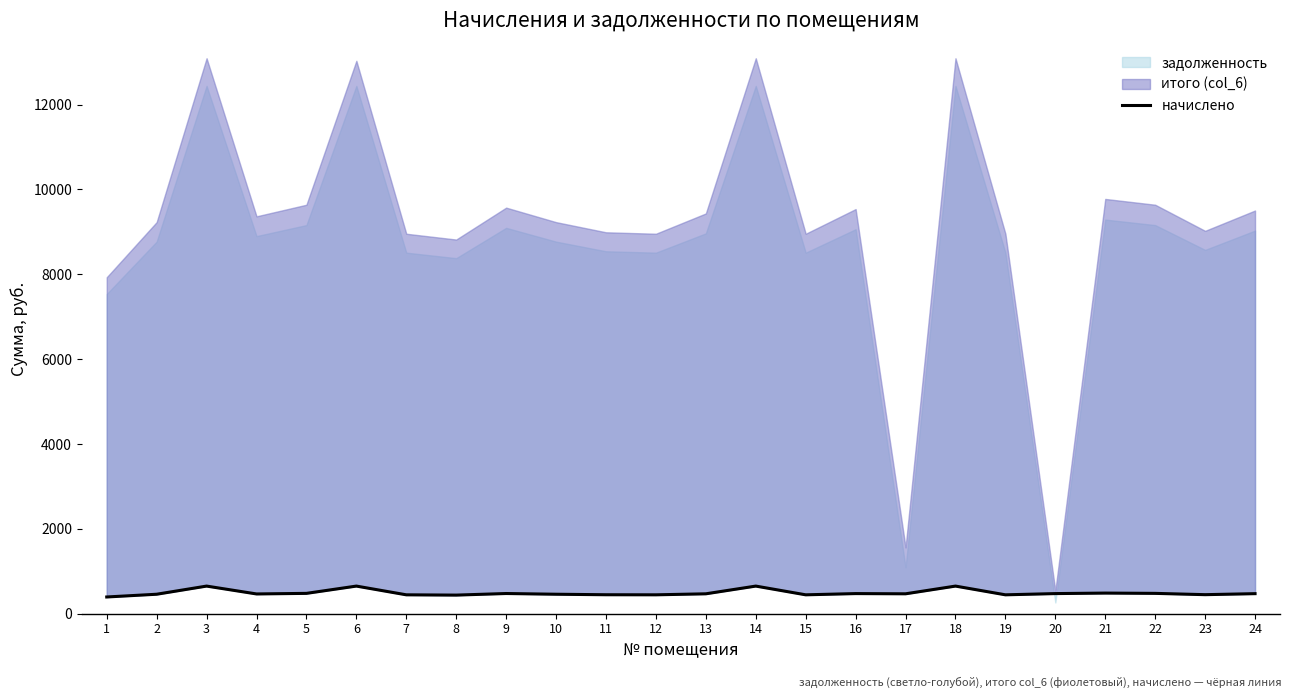

The chart shows a value of 651.5 at 18. True or false?

True